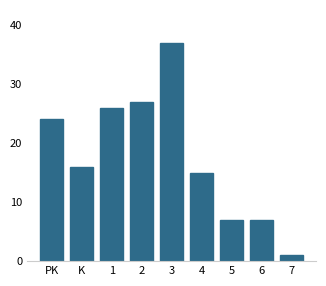

Reading left to right, transcribe all the data shown in this chart.

24	16	26	27	37	15	7	7	1